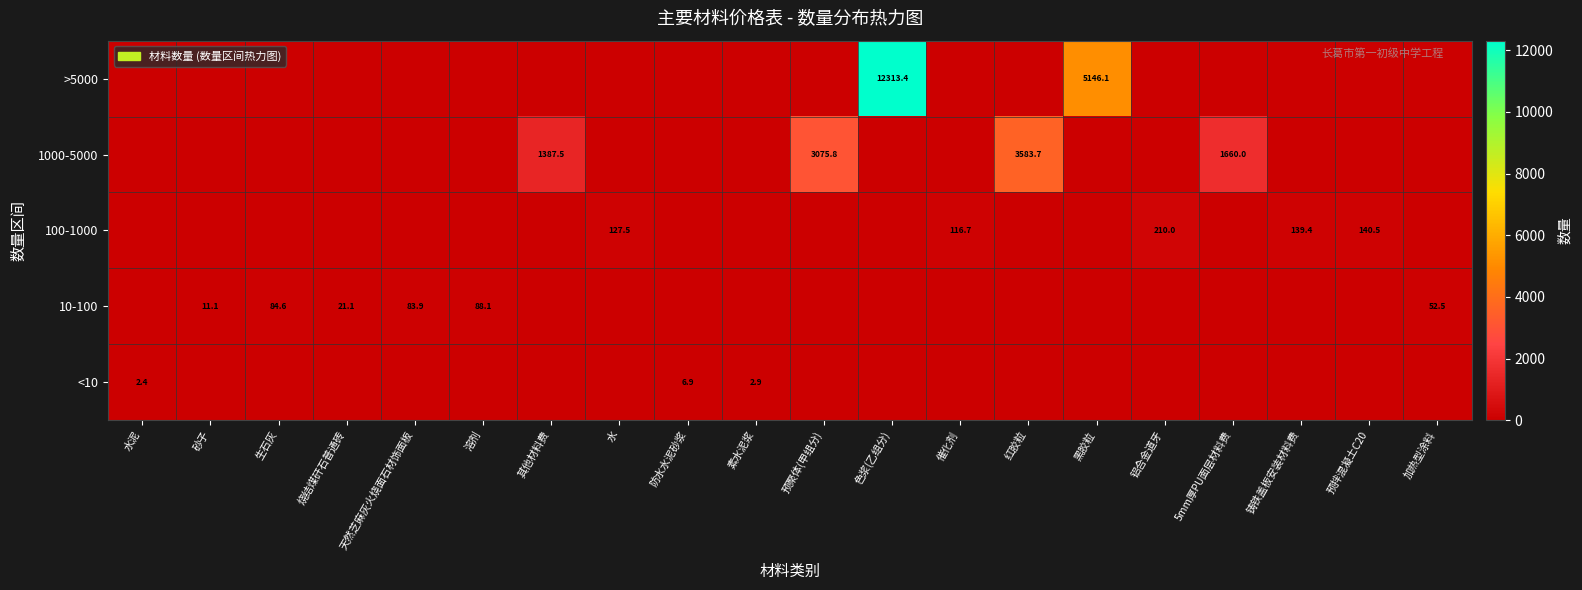

The value of 100-1000 at 水 is 127.5. True or false?

True